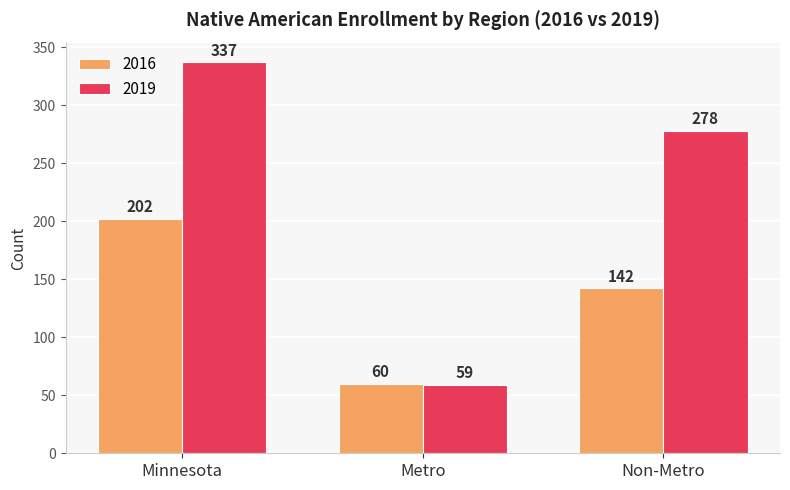

How many bars are there in total?

6